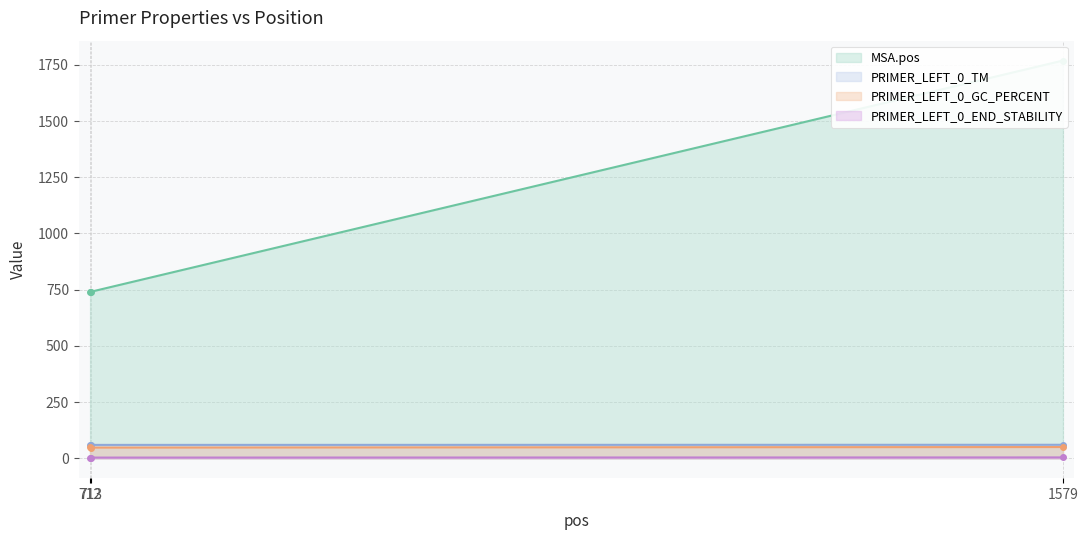

What is the lowest value of the PRIMER_LEFT_0_END_STABILITY series?

3.1